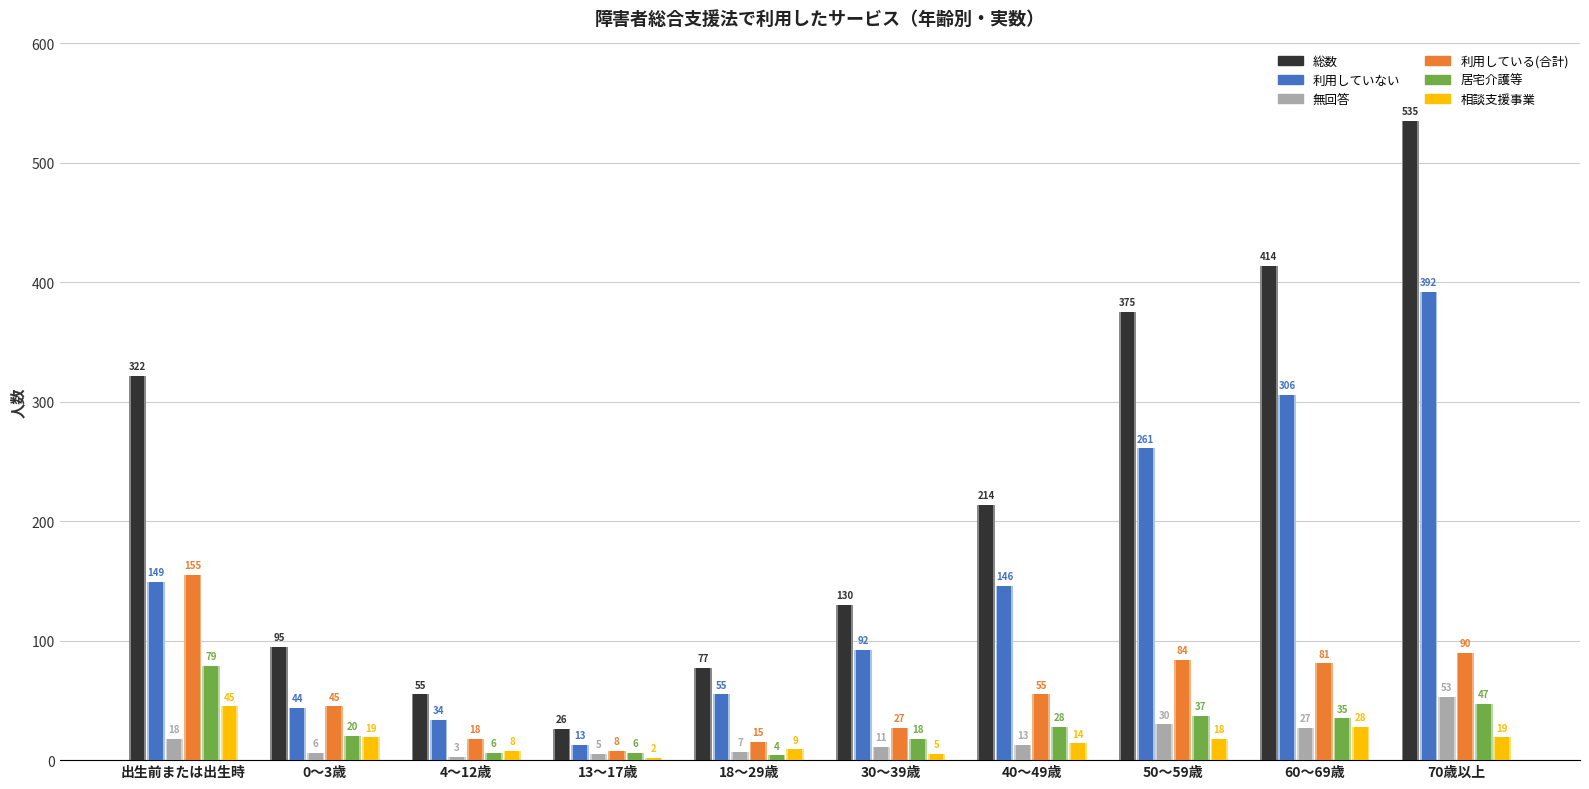

The value of 利用していない at 70歳以上 is 179. True or false?

False